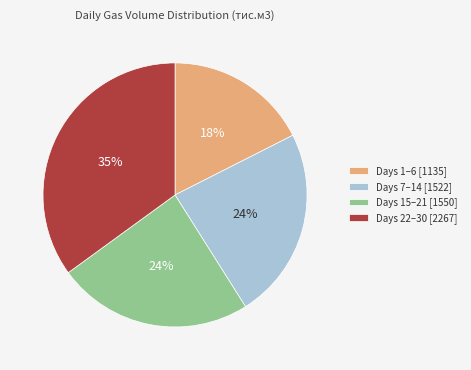

To the nearest percent, what percentage of the pie is Days 22–30 [2267]?

35%